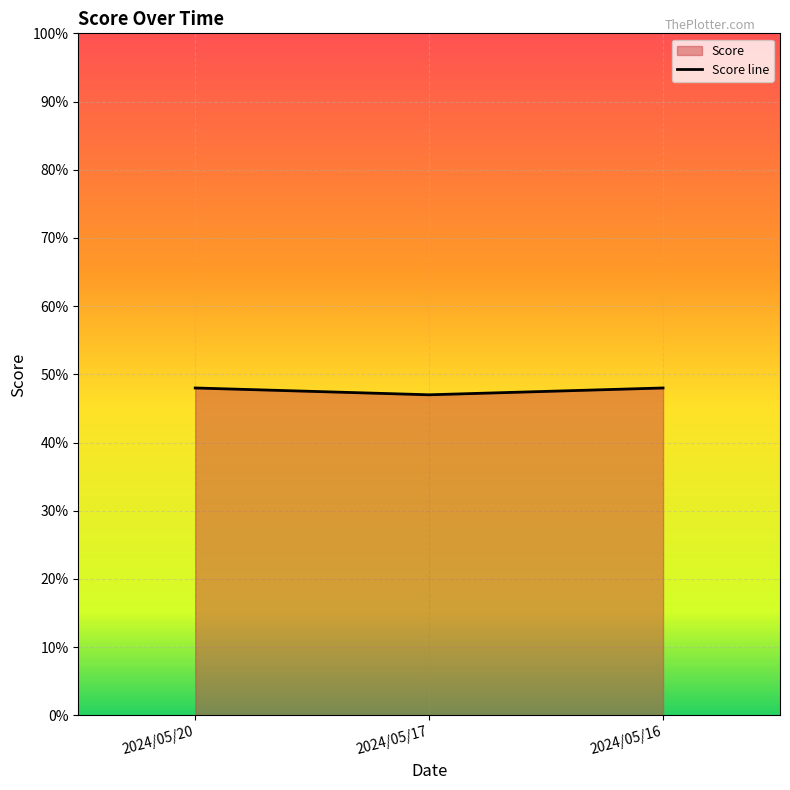

What is the sum of all values?

1.4